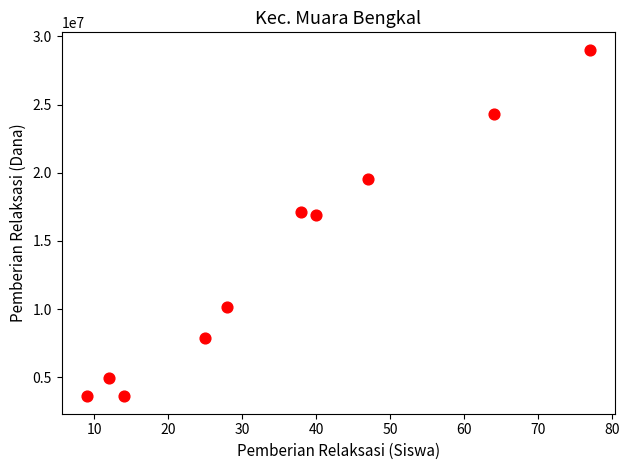

What is the average X value?

35